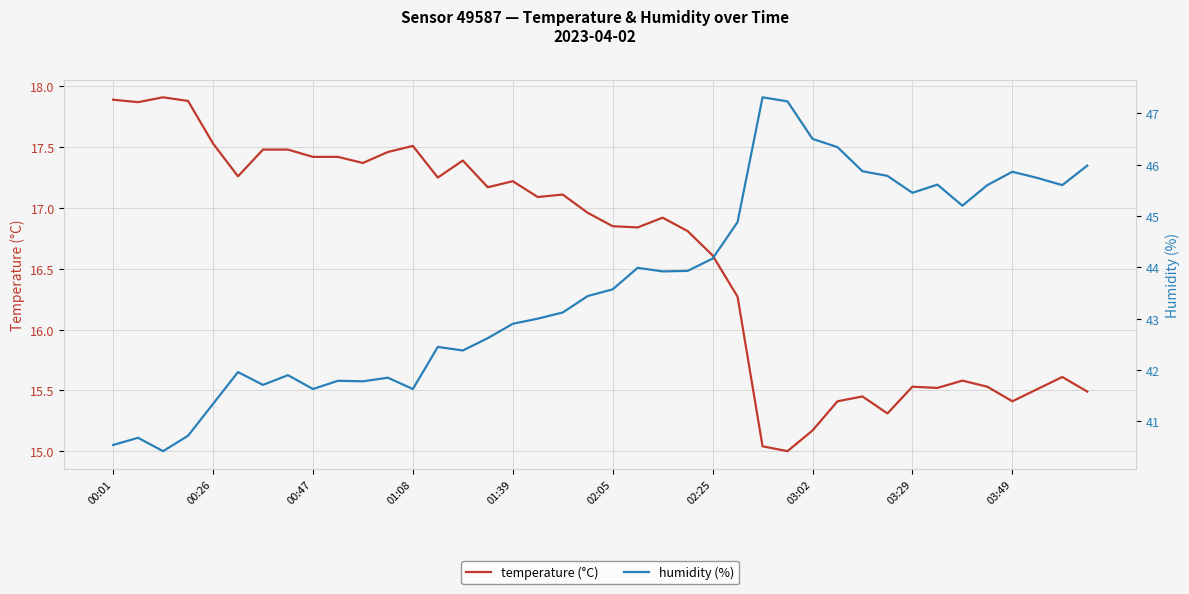

Is it true that temperature (°C) equals 11.7 at 02:05?

False